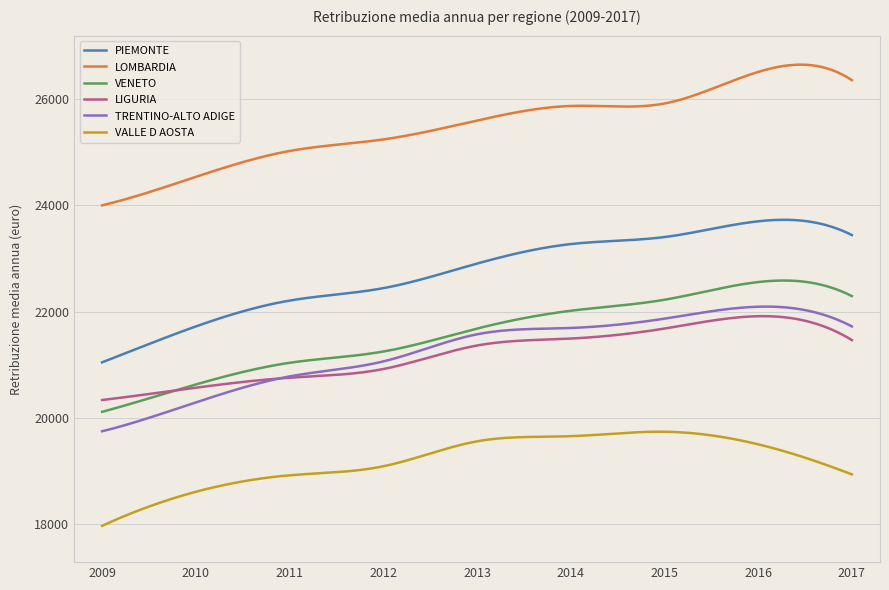

Which series has the largest total across all categories?

LOMBARDIA